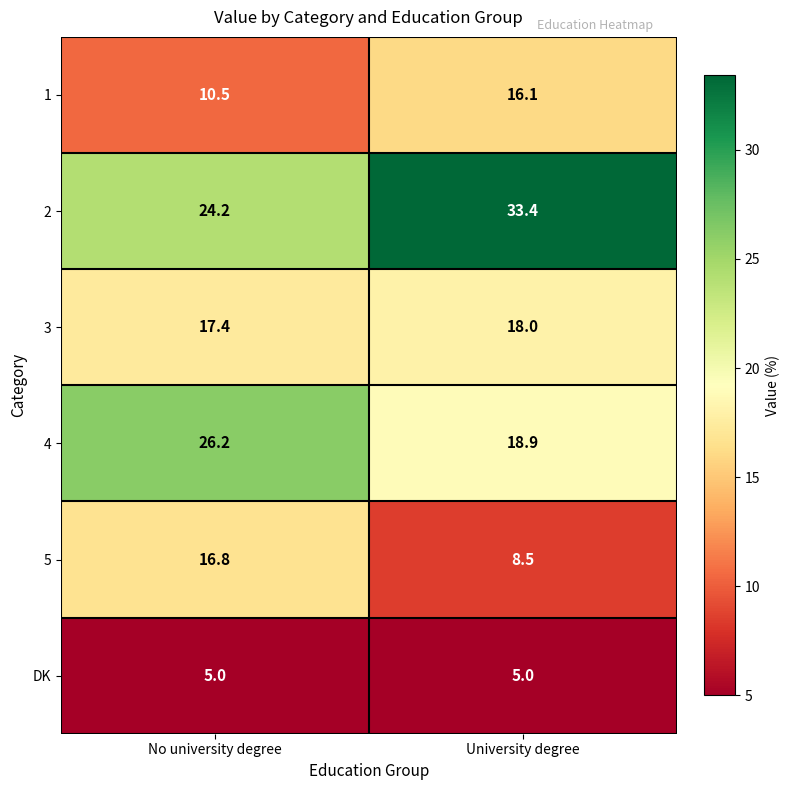

How many data points does each series have?

2